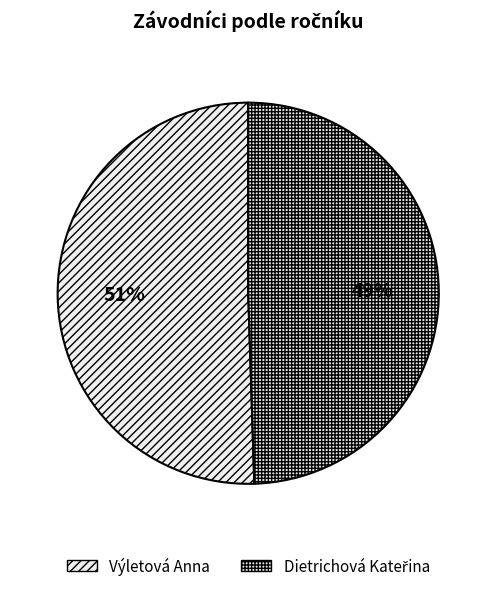

Which category has the smallest portion of the pie?

Dietrichová Kateřina